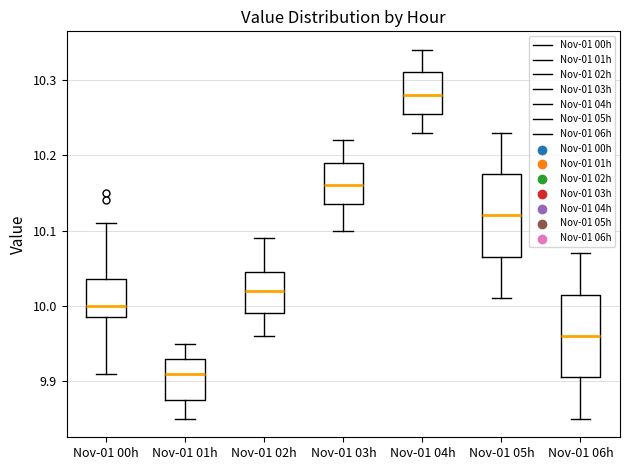

Where does the upper whisker of the box for Nov-01 05h end on the y-axis? The values are not printed on the chart, so give them approximately, as read against the axis.

10.23